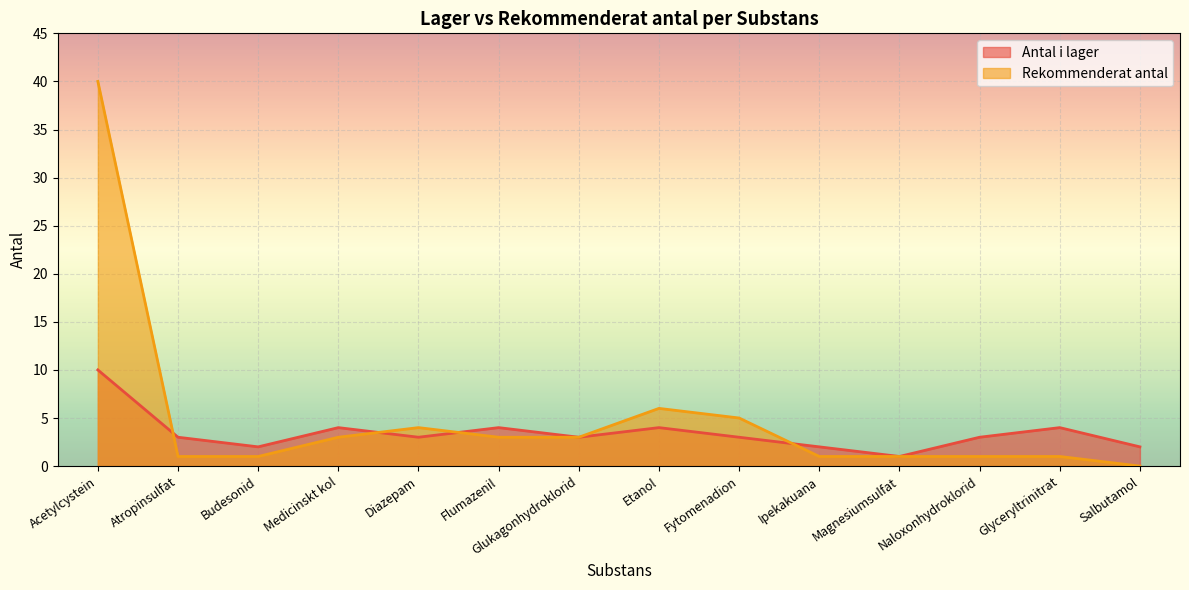

At how many categories does at least one series exceed 24?

1